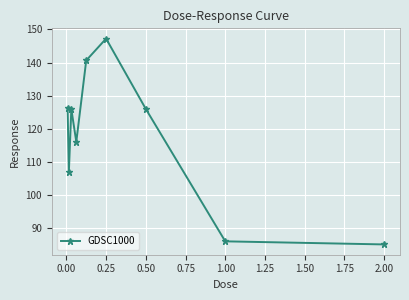

What is the maximum value shown in the chart?

147.2